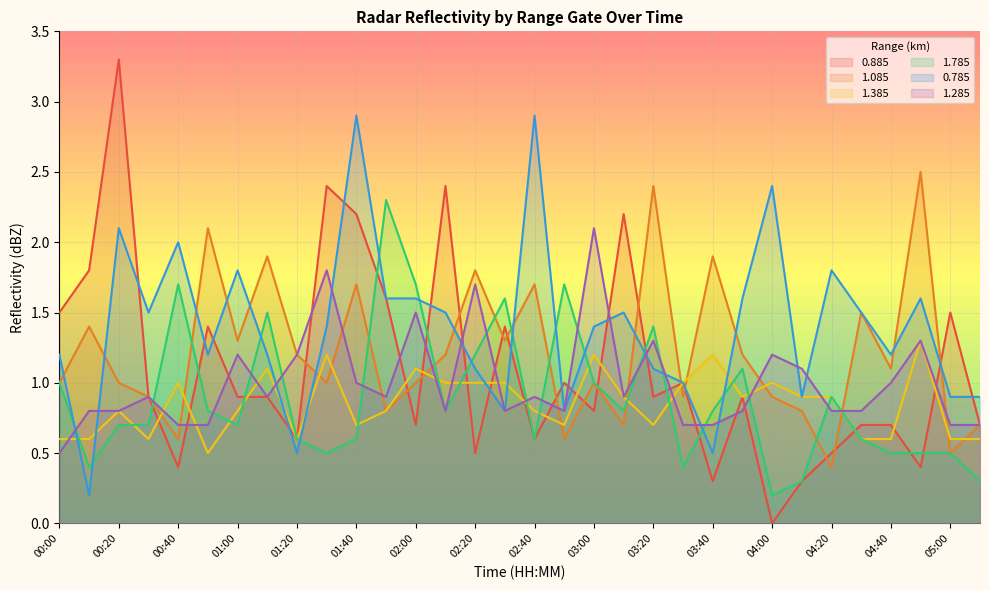

Reading left to right, what are all the values shown in this chart?

0.885: 00:00=1.5	00:10=1.8	00:20=3.3	00:30=0.9	00:40=0.4	00:50=1.4	01:00=0.9	01:10=0.9	01:20=0.6	01:30=2.4	01:40=2.2	01:50=1.6	02:00=0.7	02:10=2.4	02:20=0.5	02:30=1.4	02:40=0.6	02:50=1.0	03:00=0.8	03:10=2.2	03:20=0.9	03:30=1.0	03:40=0.3	03:50=0.9	04:00=0.0	04:10=0.3	04:20=0.5	04:30=0.7	04:40=0.7	04:50=0.4	05:00=1.5	05:10=0.7
1.085: 00:00=1.0	00:10=1.4	00:20=1.0	00:30=0.9	00:40=0.6	00:50=2.1	01:00=1.3	01:10=1.9	01:20=1.2	01:30=1.0	01:40=1.7	01:50=0.8	02:00=1.0	02:10=1.2	02:20=1.8	02:30=1.3	02:40=1.7	02:50=0.6	03:00=1.0	03:10=0.7	03:20=2.4	03:30=0.9	03:40=1.9	03:50=1.2	04:00=0.9	04:10=0.8	04:20=0.4	04:30=1.5	04:40=1.1	04:50=2.5	05:00=0.5	05:10=0.7
1.385: 00:00=0.6	00:10=0.6	00:20=0.8	00:30=0.6	00:40=1.0	00:50=0.5	01:00=0.8	01:10=1.1	01:20=0.6	01:30=1.2	01:40=0.7	01:50=0.8	02:00=1.1	02:10=1.0	02:20=1.0	02:30=1.0	02:40=0.8	02:50=0.7	03:00=1.2	03:10=0.9	03:20=0.7	03:30=1.0	03:40=1.2	03:50=0.9	04:00=1.0	04:10=0.9	04:20=0.9	04:30=0.6	04:40=0.6	04:50=1.3	05:00=0.6	05:10=0.6
1.785: 00:00=1.0	00:10=0.4	00:20=0.7	00:30=0.7	00:40=1.7	00:50=0.8	01:00=0.7	01:10=1.5	01:20=0.6	01:30=0.5	01:40=0.6	01:50=2.3	02:00=1.7	02:10=0.8	02:20=1.2	02:30=1.6	02:40=0.6	02:50=1.7	03:00=1.0	03:10=0.8	03:20=1.4	03:30=0.4	03:40=0.8	03:50=1.1	04:00=0.2	04:10=0.3	04:20=0.9	04:30=0.6	04:40=0.5	04:50=0.5	05:00=0.5	05:10=0.3
0.785: 00:00=1.2	00:10=0.2	00:20=2.1	00:30=1.5	00:40=2.0	00:50=1.2	01:00=1.8	01:10=1.2	01:20=0.5	01:30=1.4	01:40=2.9	01:50=1.6	02:00=1.6	02:10=1.5	02:20=1.1	02:30=0.8	02:40=2.9	02:50=0.8	03:00=1.4	03:10=1.5	03:20=1.1	03:30=1.0	03:40=0.5	03:50=1.6	04:00=2.4	04:10=0.9	04:20=1.8	04:30=1.5	04:40=1.2	04:50=1.6	05:00=0.9	05:10=0.9
1.285: 00:00=0.5	00:10=0.8	00:20=0.8	00:30=0.9	00:40=0.7	00:50=0.7	01:00=1.2	01:10=0.9	01:20=1.2	01:30=1.8	01:40=1.0	01:50=0.9	02:00=1.5	02:10=0.8	02:20=1.7	02:30=0.8	02:40=0.9	02:50=0.8	03:00=2.1	03:10=0.9	03:20=1.3	03:30=0.7	03:40=0.7	03:50=0.8	04:00=1.2	04:10=1.1	04:20=0.8	04:30=0.8	04:40=1.0	04:50=1.3	05:00=0.7	05:10=0.7